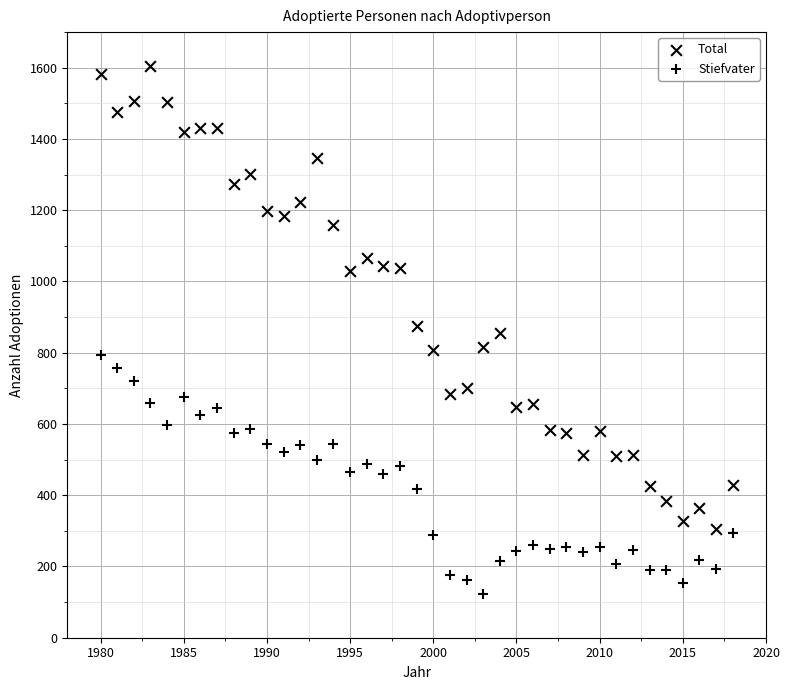

How many data points are displayed?

78